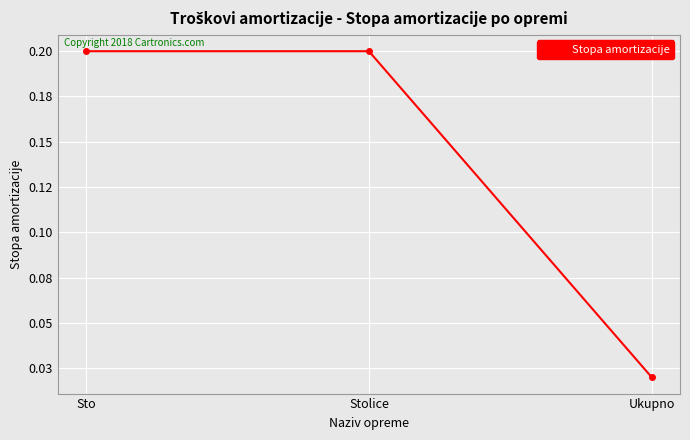

What is the label of the 2nd point from the left?

Stolice